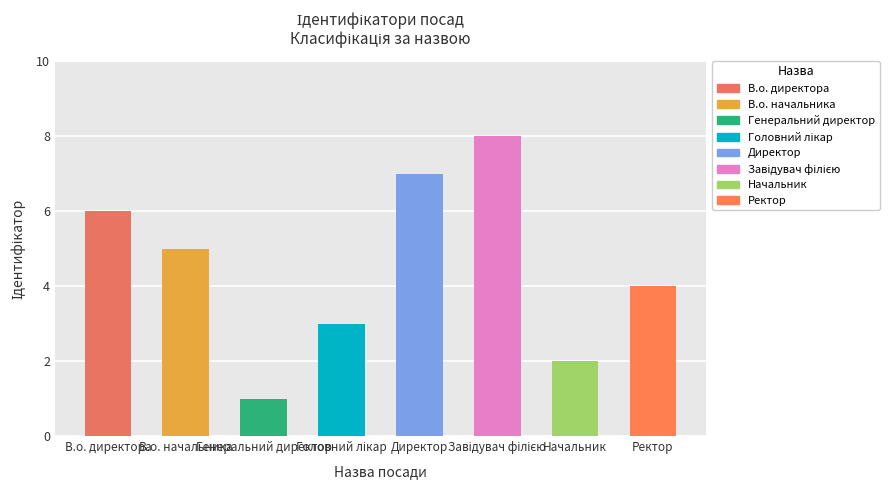

What is the difference between the maximum and minimum values?

7